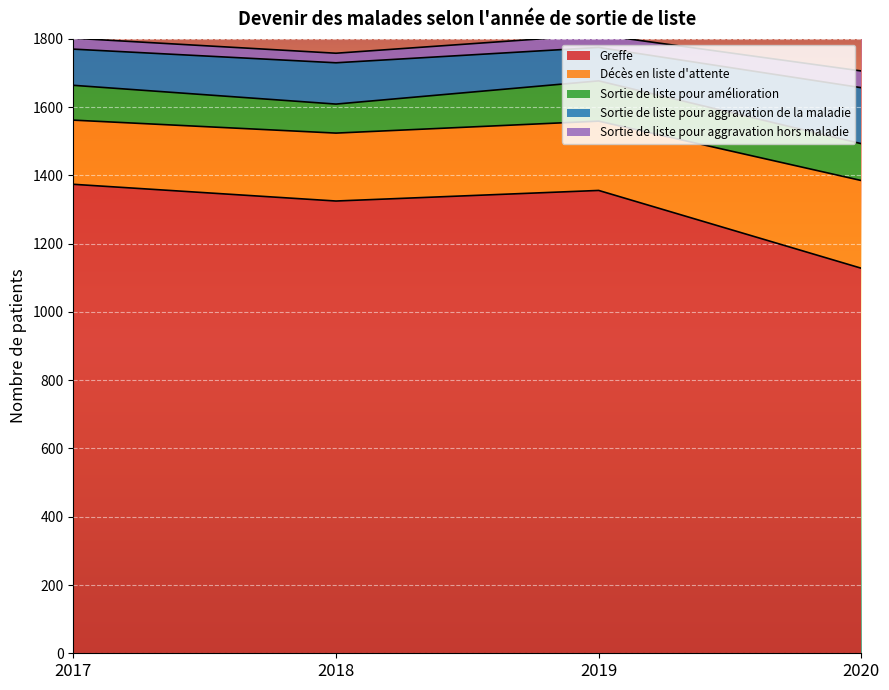

How many data points in Sortie de liste pour aggravation de la maladie are above 121?

1